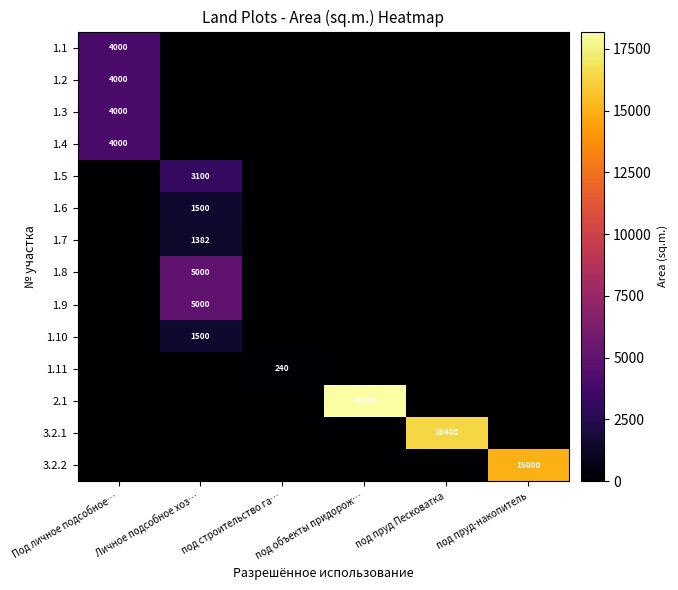

What is the difference between the highest and lowest values at под пруд-накопитель?

15000